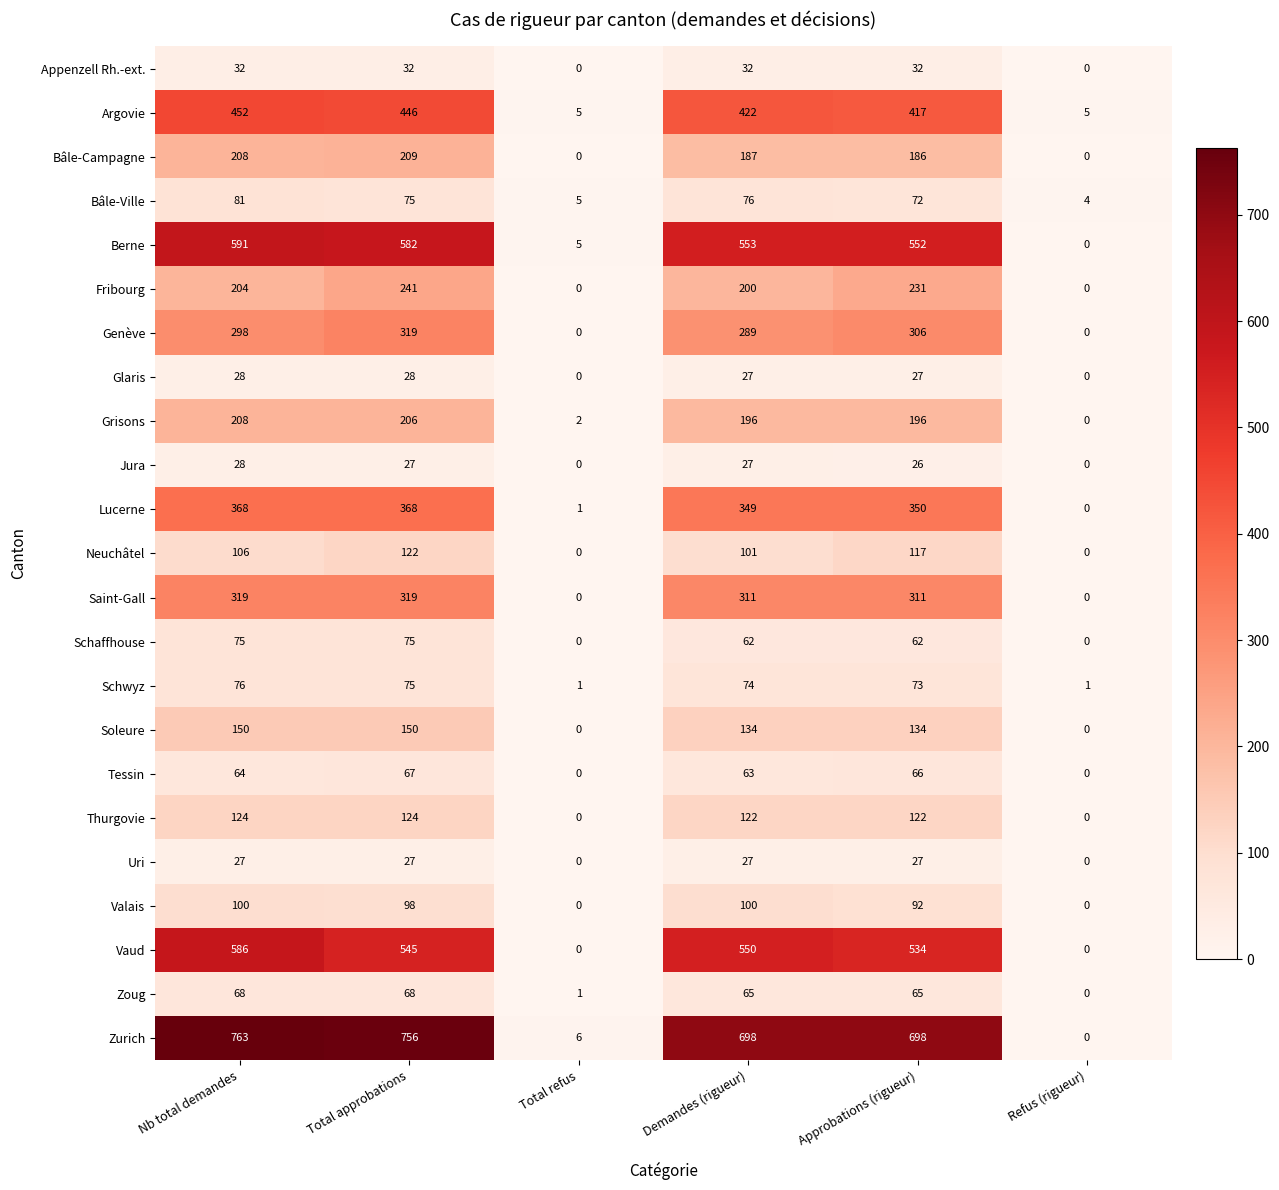

What is the difference between the highest and lowest values at Nb total demandes?

736